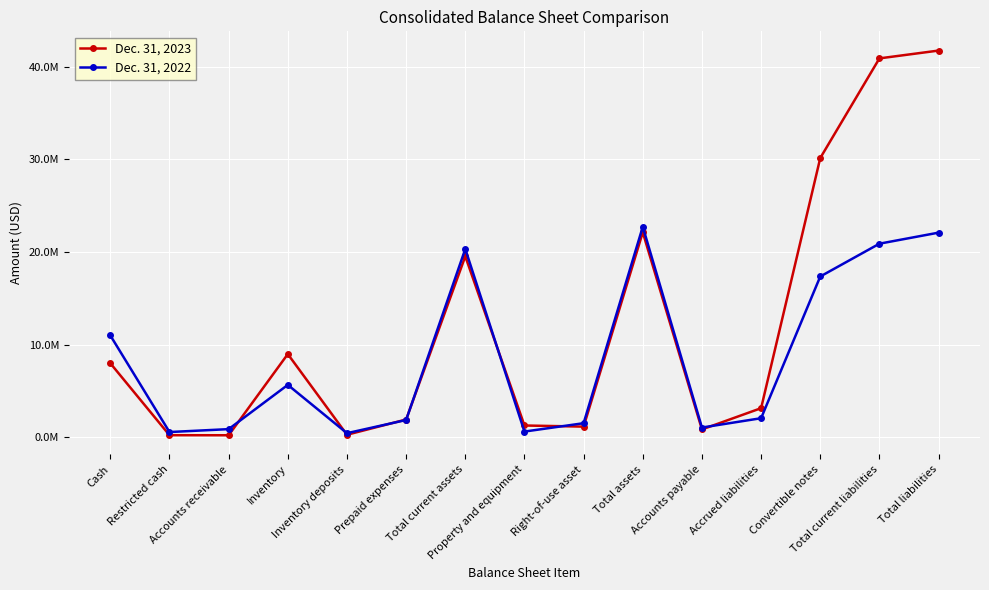

What are all the series names shown in the legend?

Dec. 31, 2023, Dec. 31, 2022